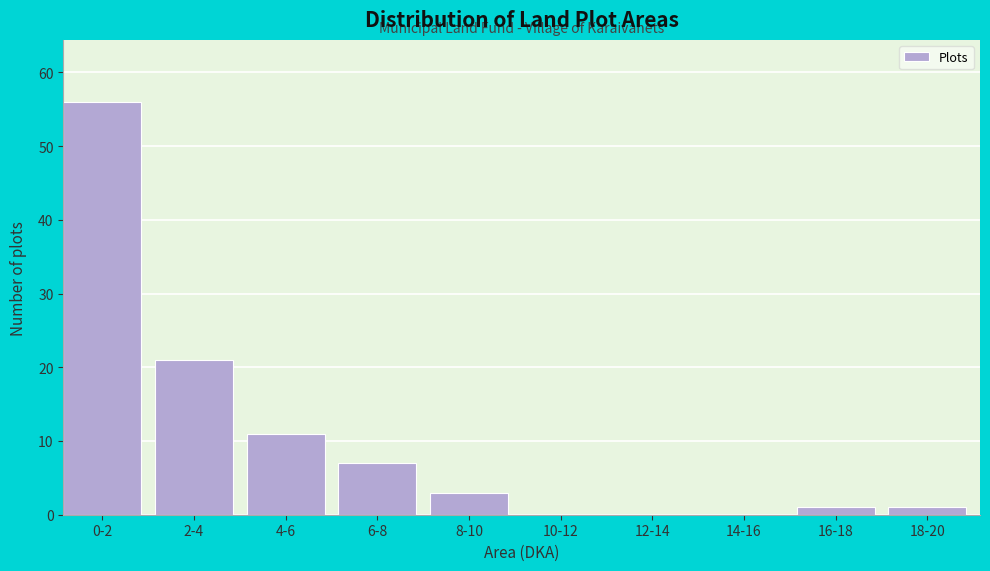

Reading left to right, extract all data points from this chart.

0-2=56	2-4=21	4-6=11	6-8=7	8-10=3	10-12=0	12-14=0	14-16=0	16-18=1	18-20=1